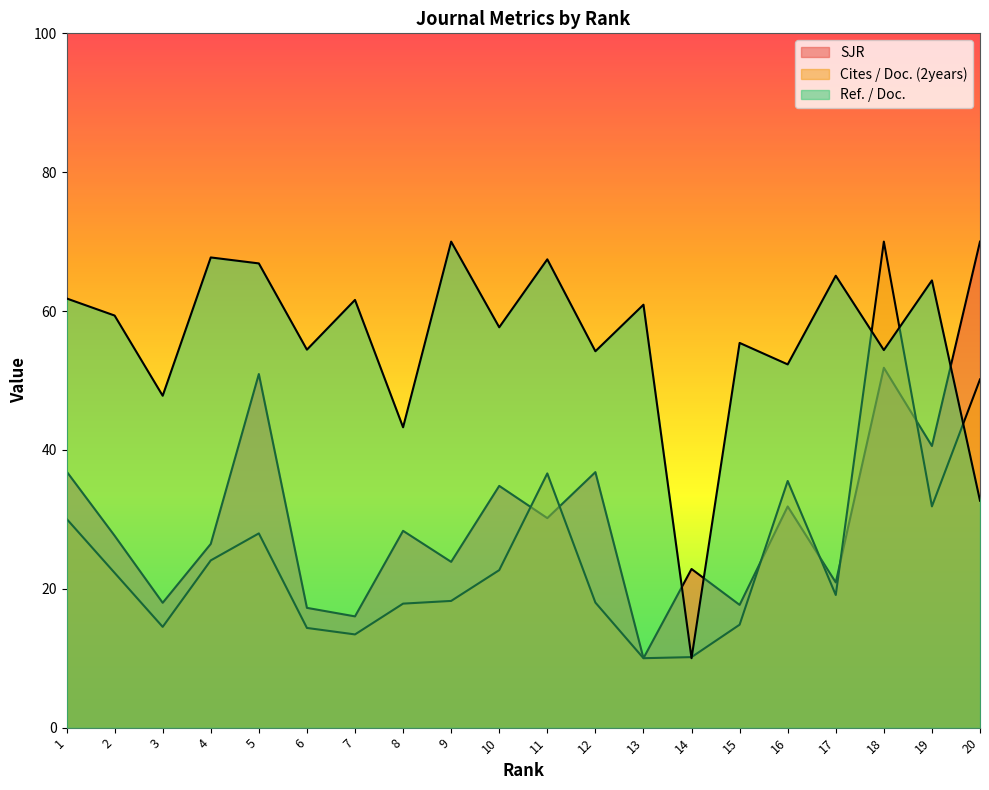

How many times do SJR and Cites / Doc. (2years) cross each other?

6